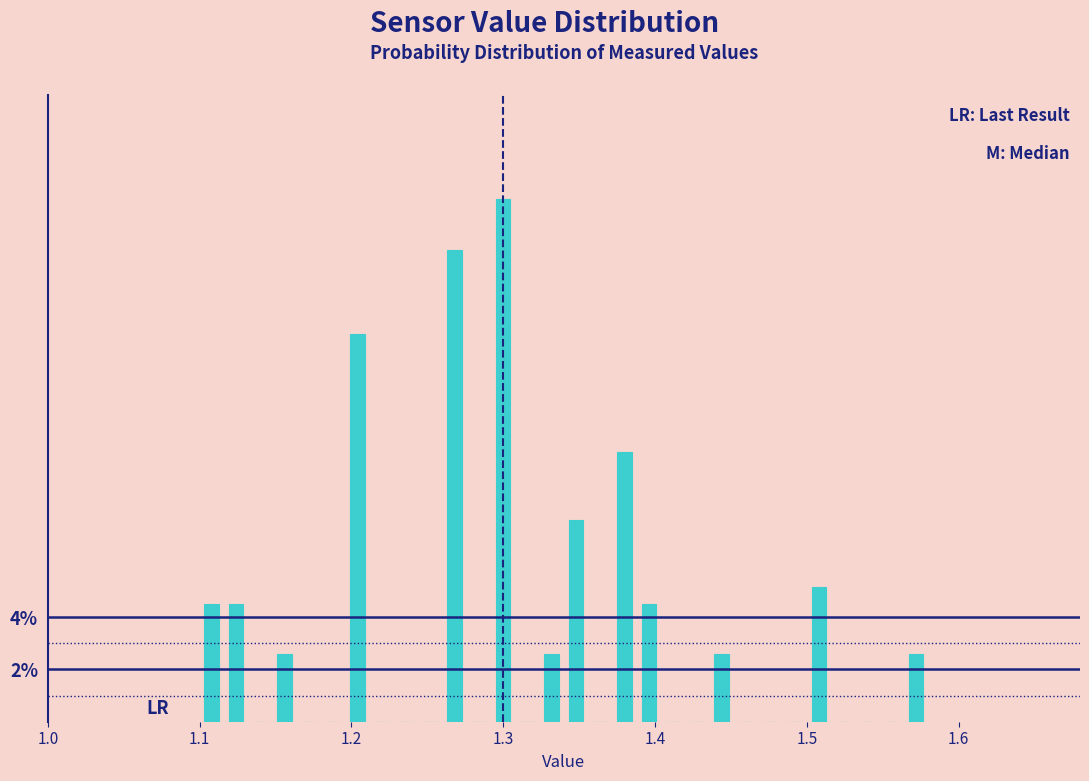

Read against the x-axis, roughly where is the centre of the tallest bar?

1.30